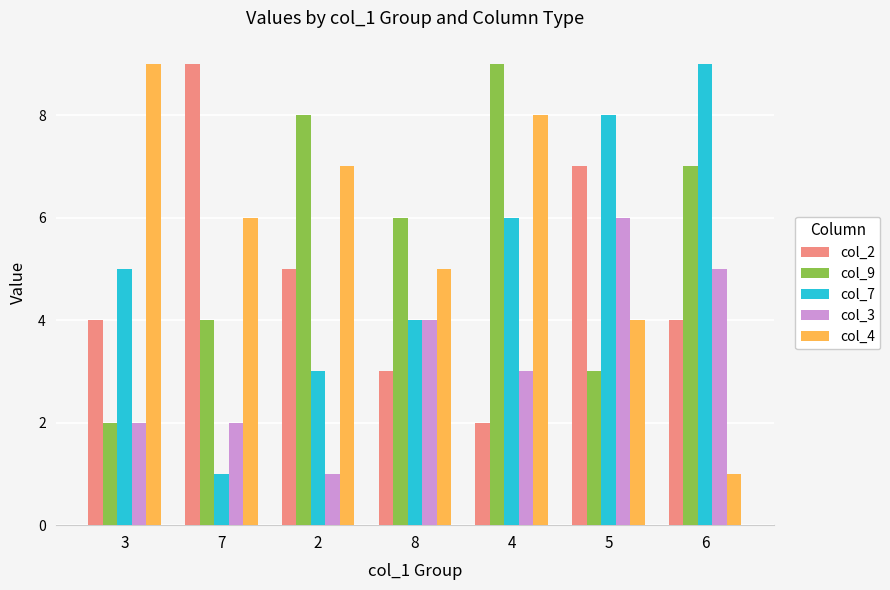

What is the lowest value of the col_9 series?

2